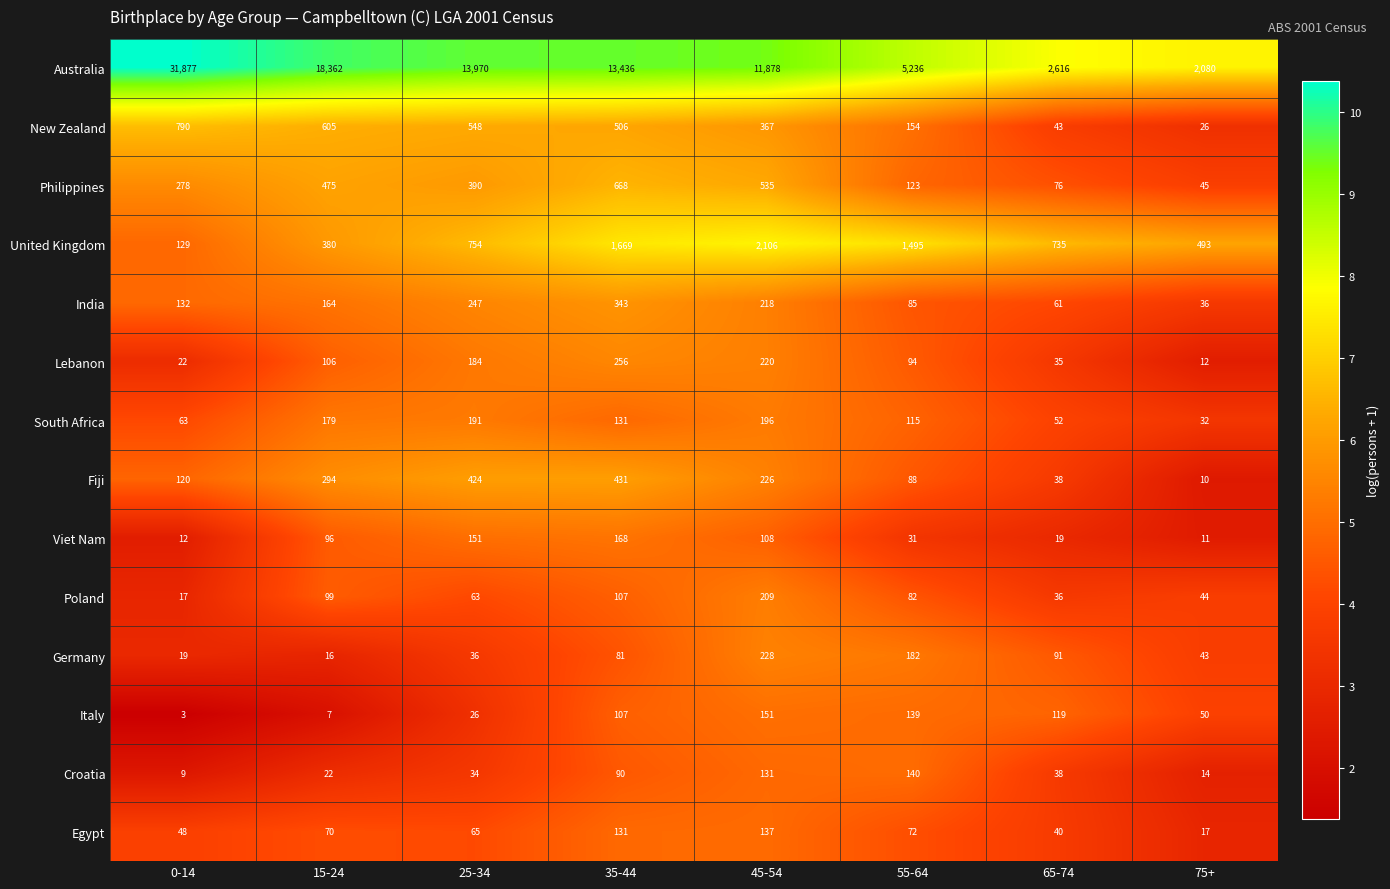

What is the sum of the New Zealand values at 75+ and 45-54?

393